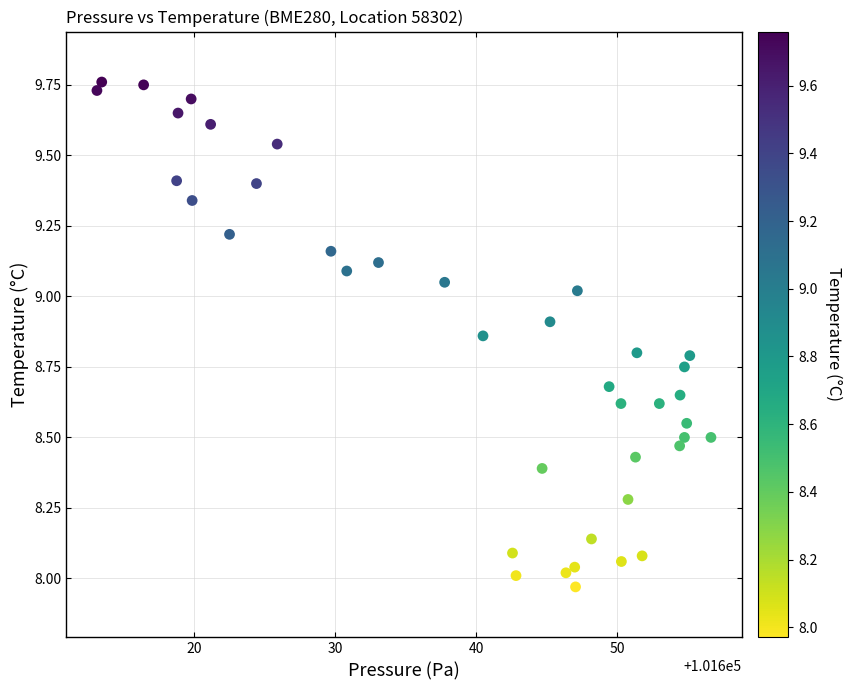

What is the range of X values (max minus min)?

43.5